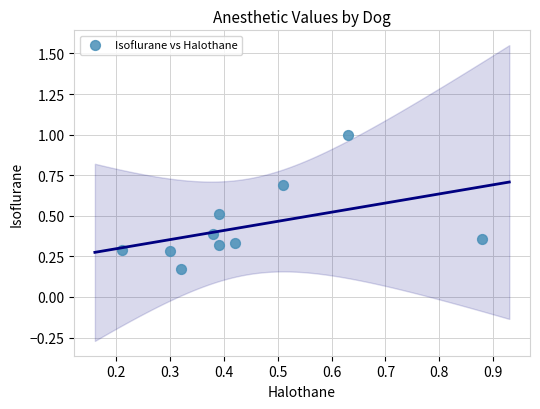

What is the range of Y values (max minus min)?

0.8